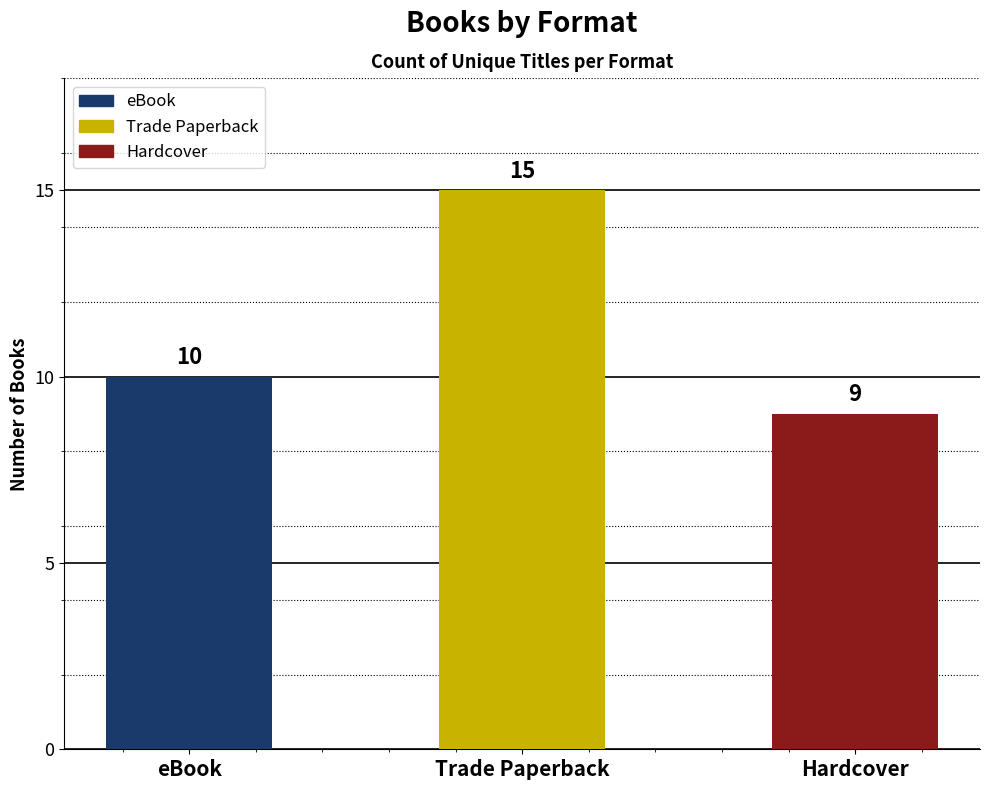

What is the label of the 3rd bar from the right?

eBook